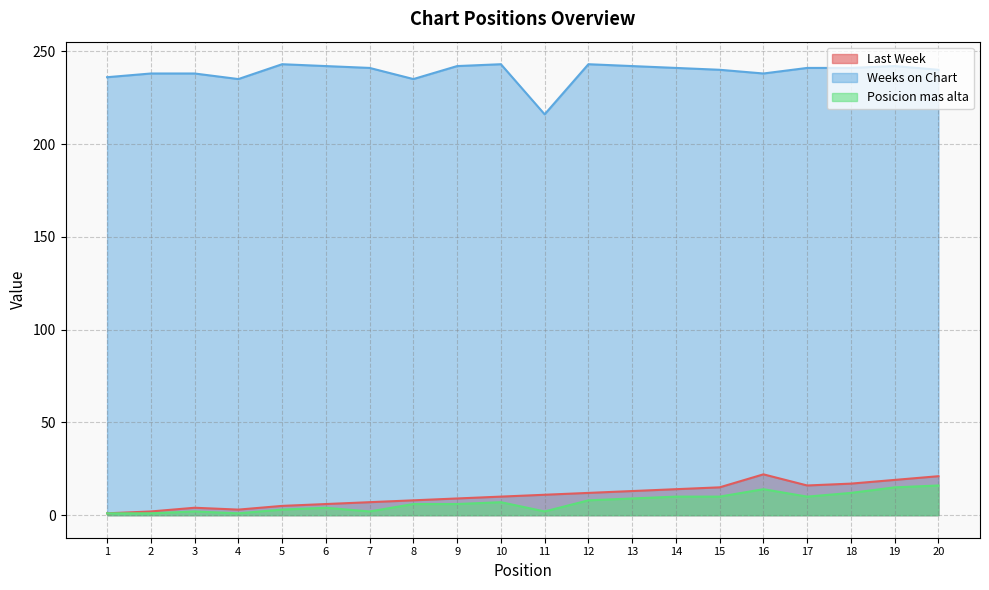

At which label does Last Week reach its peak?

16